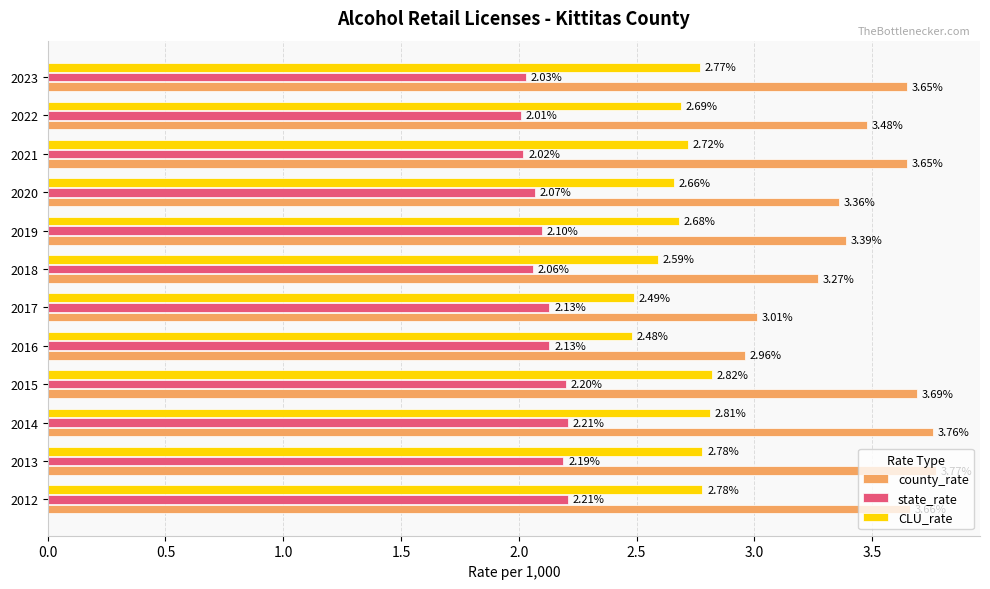

List the series in order of their peak value, highest first.

county_rate, CLU_rate, state_rate